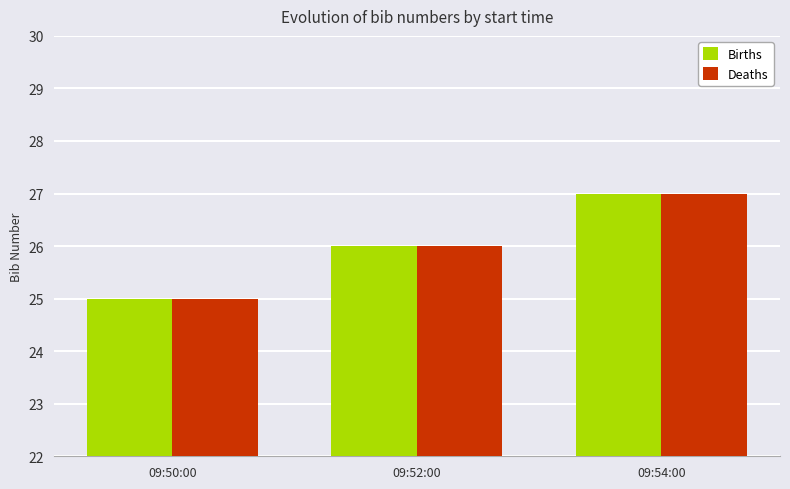

At which category does the chart reach its minimum across all series?

09:50:00